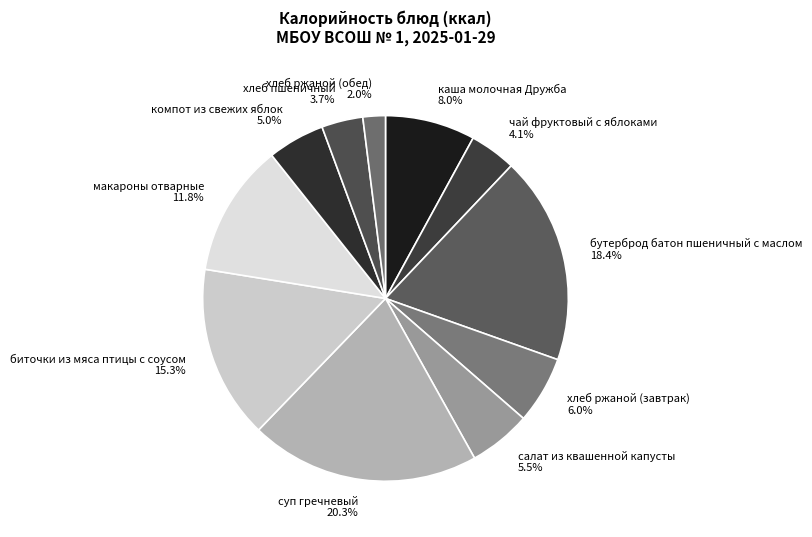

True or false: каша молочная Дружба accounts for 8% of the total.

True